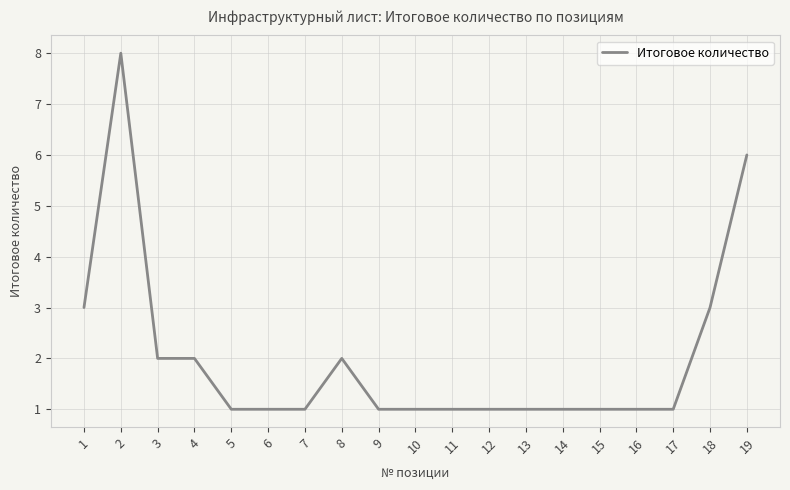

Approximately how many times larger is the value at 2 compared to 9?

8.0